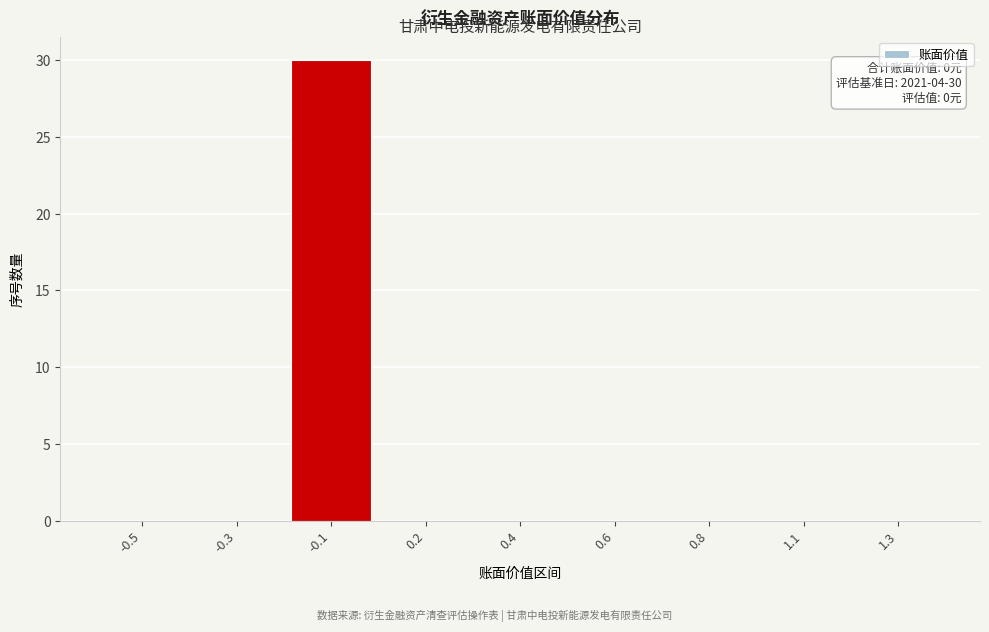

Reading left to right, transcribe all the data shown in this chart.

-0.5=0	-0.3=0	-0.1=30	0.2=0	0.4=0	0.6=0	0.8=0	1.1=0	1.3=0